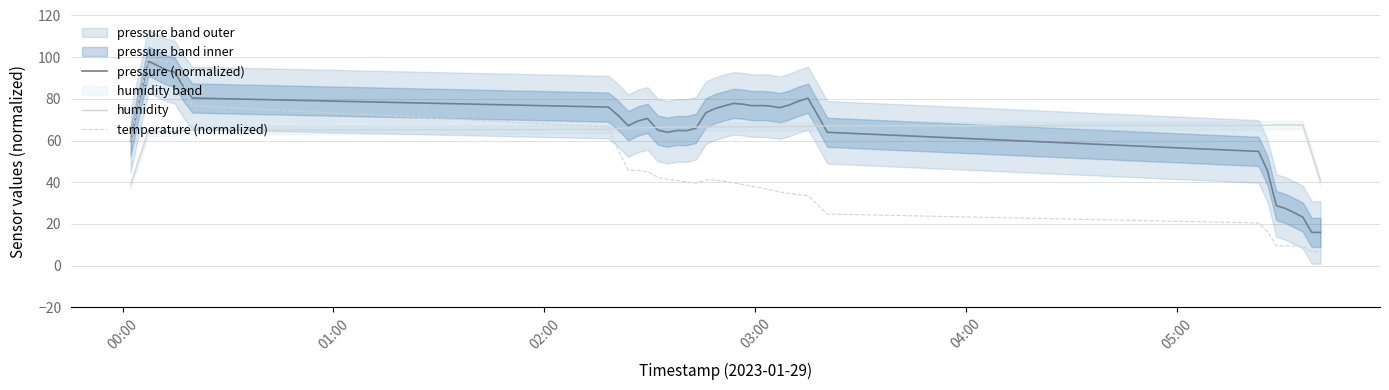

Which series ends up on top after the final intersection of humidity and pressure (normalized)?

humidity